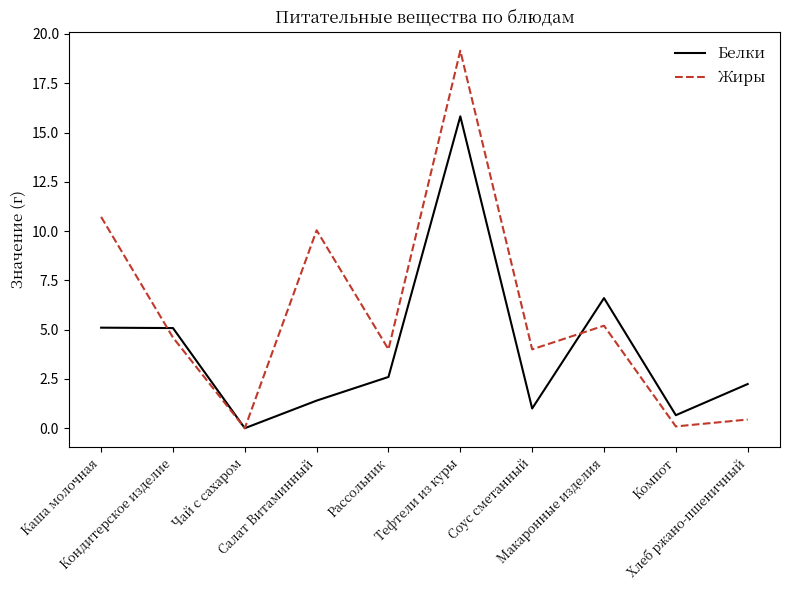

Rank the series by their maximum value, from lowest to highest.

Белки, Жиры